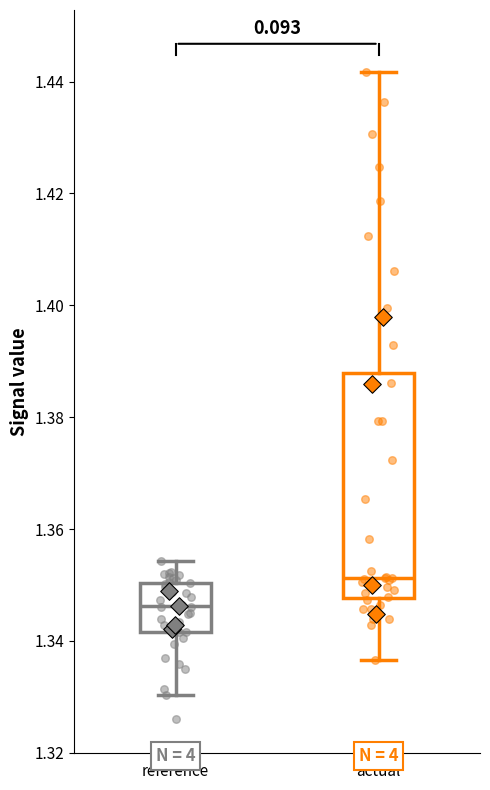

Which box's median line is the highest?

actual